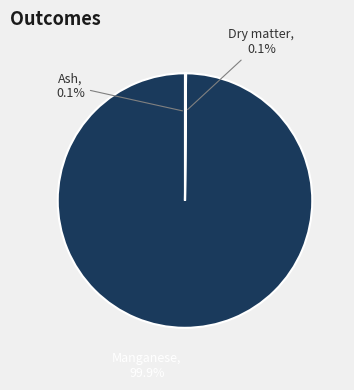

What is the largest slice in the pie chart?

Manganese